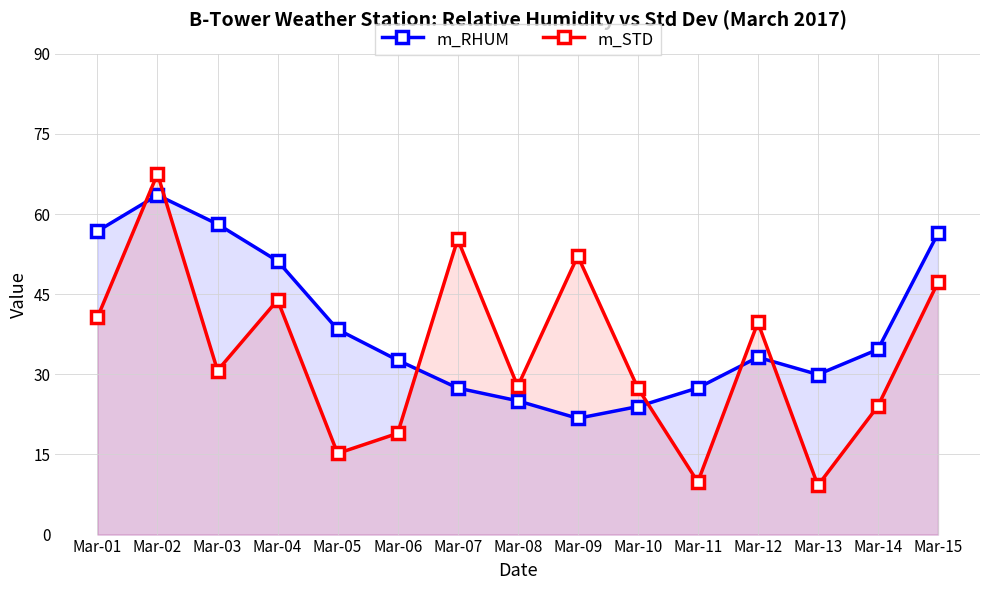

The value of m_STD at Mar-10 is 11.8. True or false?

False